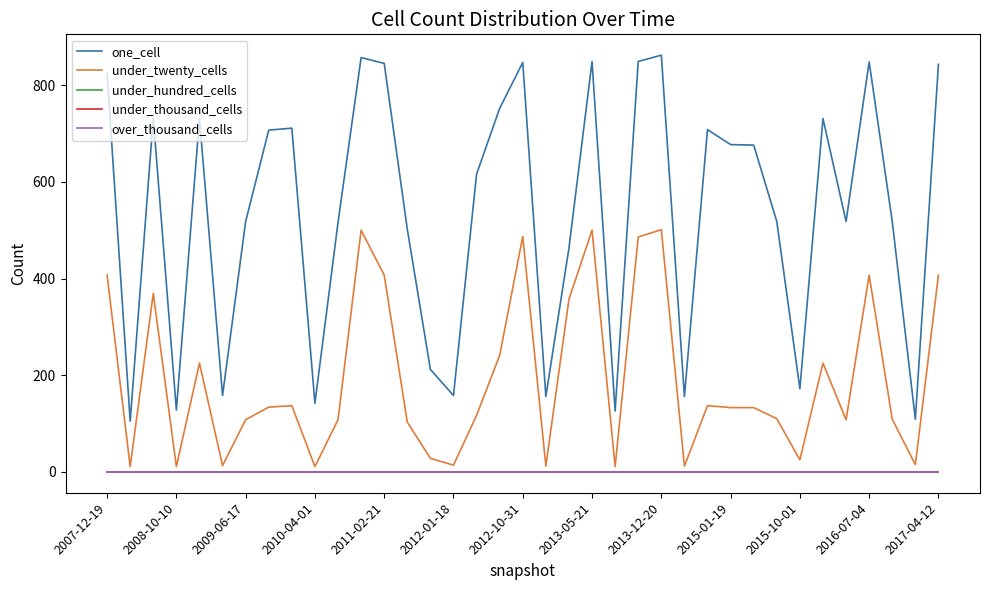

In under_twenty_cells, how many points are higher than both neighbors (excluding endpoints)?

10